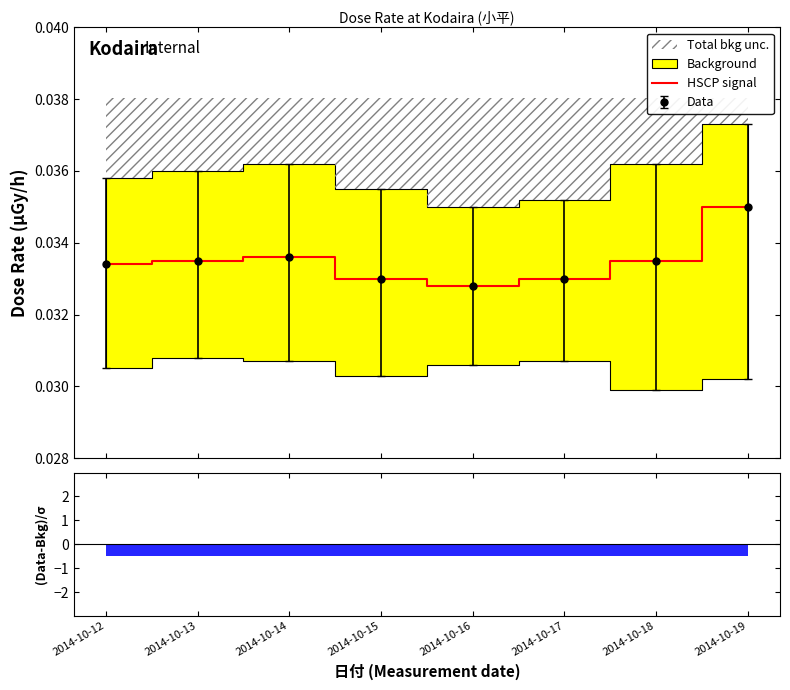

List the labels in order of value, largest first.

2014-10-19, 2014-10-14, 2014-10-13, 2014-10-18, 2014-10-12, 2014-10-15, 2014-10-17, 2014-10-16